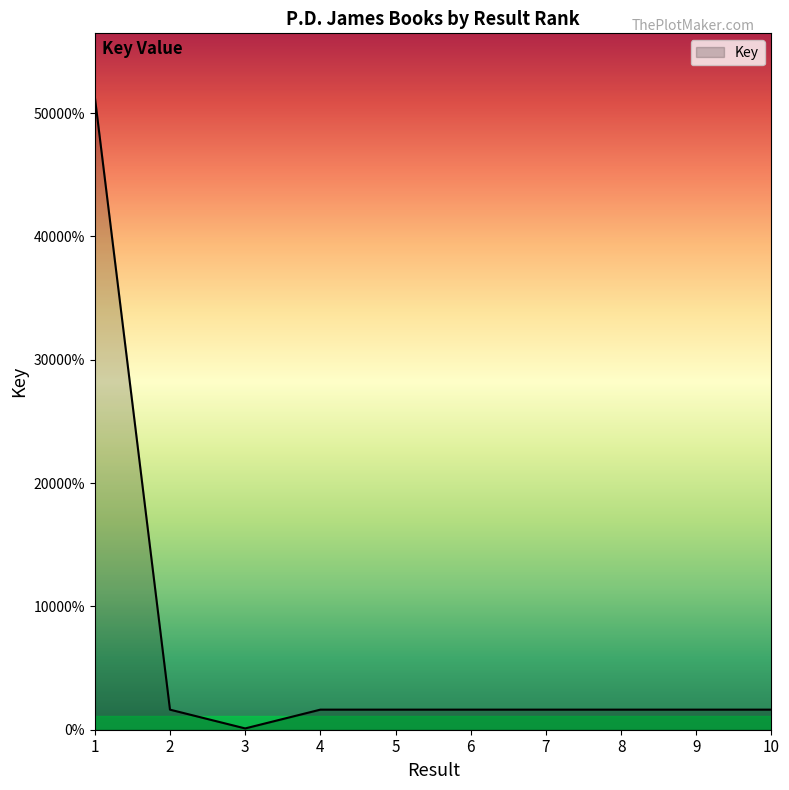

Is this an area chart (filled region under the line)?

Yes